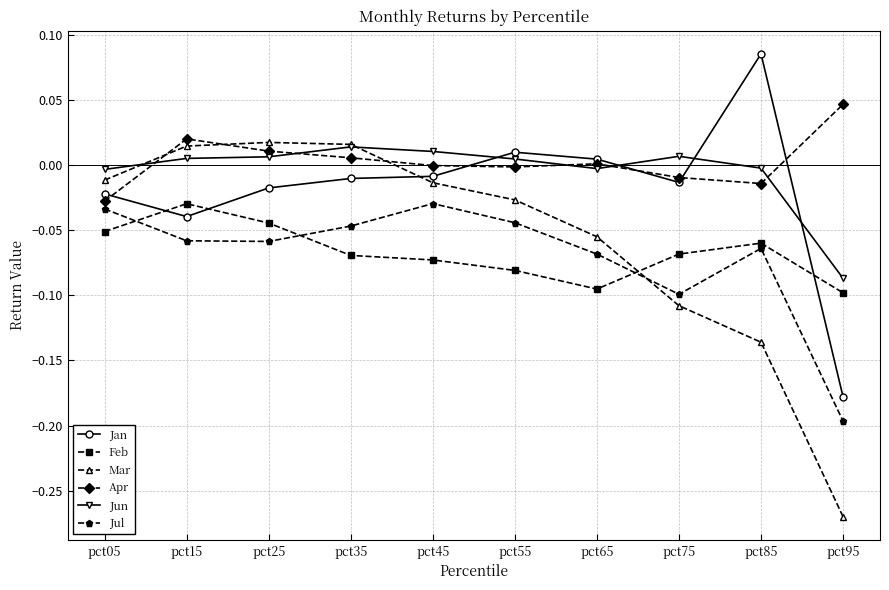

At which category does the chart reach its peak across all series?

pct85